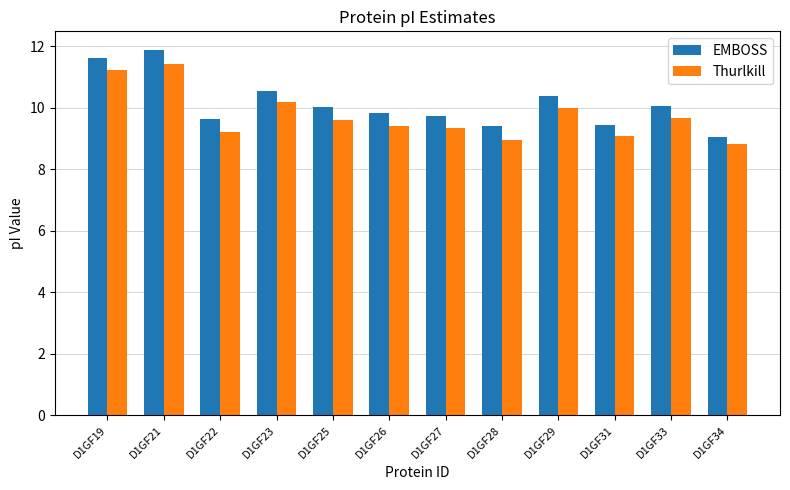

At which label does Thurlkill first exceed 9?

D1GF19